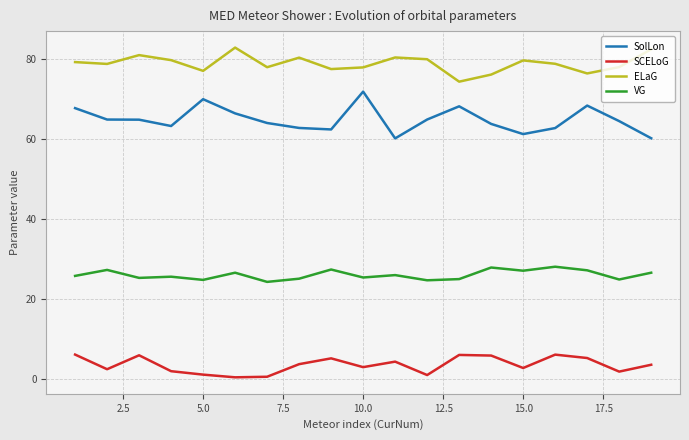

What is the highest value of the SCELoG series?

6.0